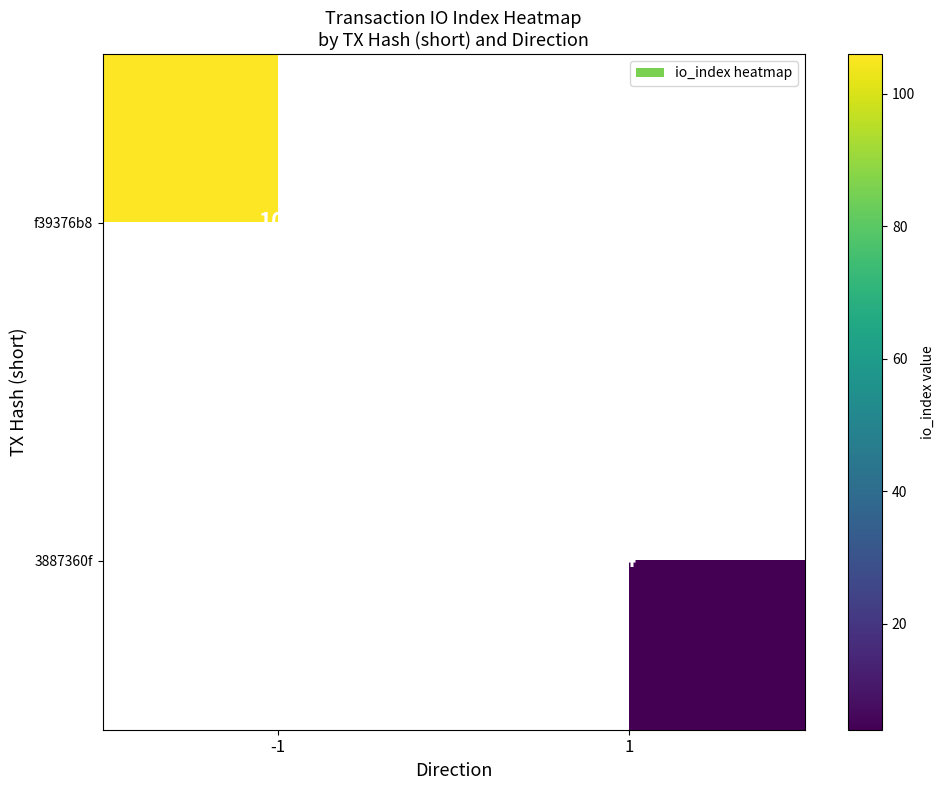

Is it true that f39376b8 equals 47 at -1?

False